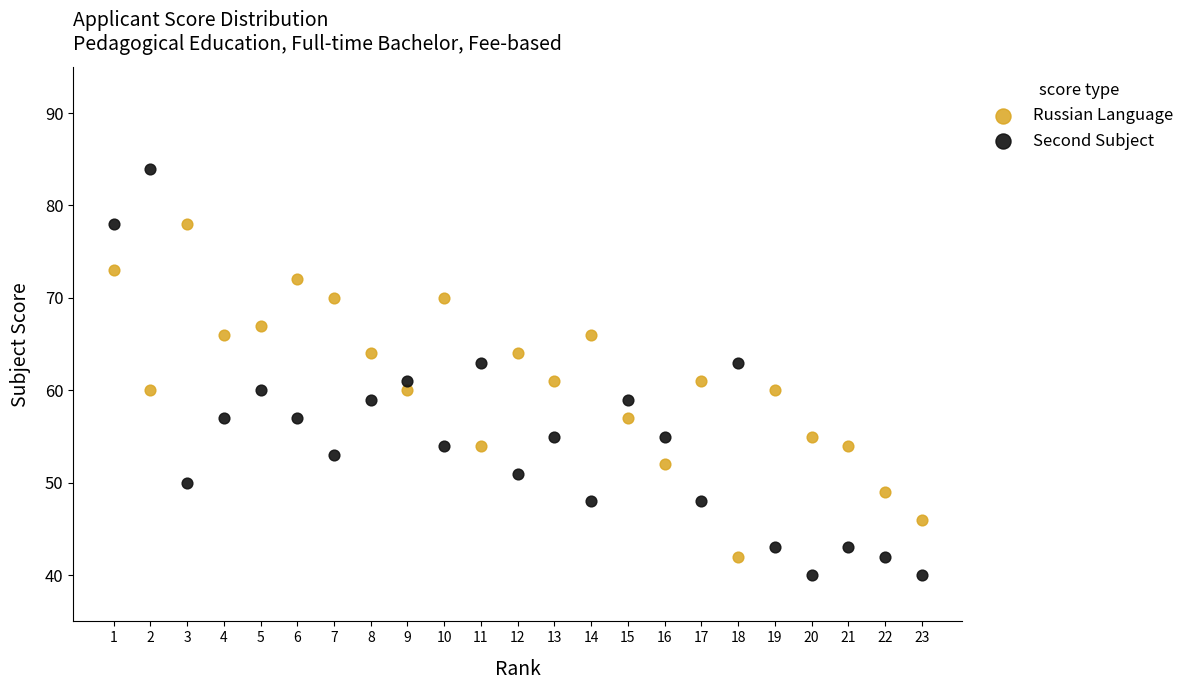

Across all data points, what is the range of X values (max minus min)?

22